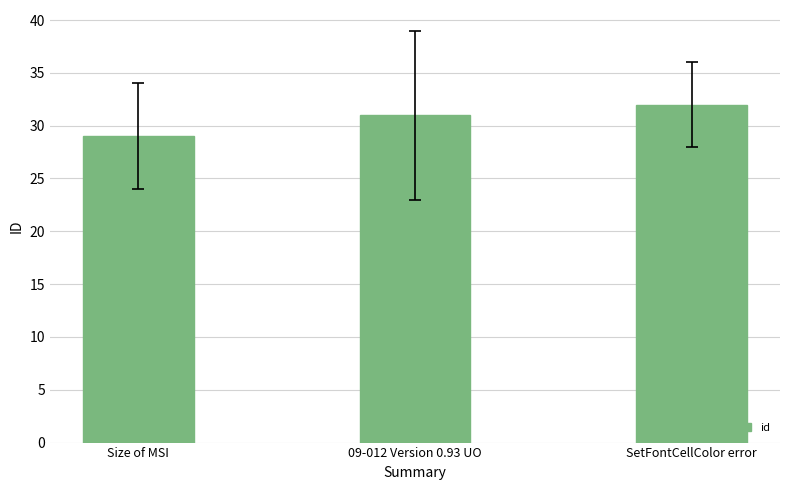

Rank the categories by value from highest to lowest.

SetFontCellColor error, 09-012 Version 0.93 UO, Size of MSI